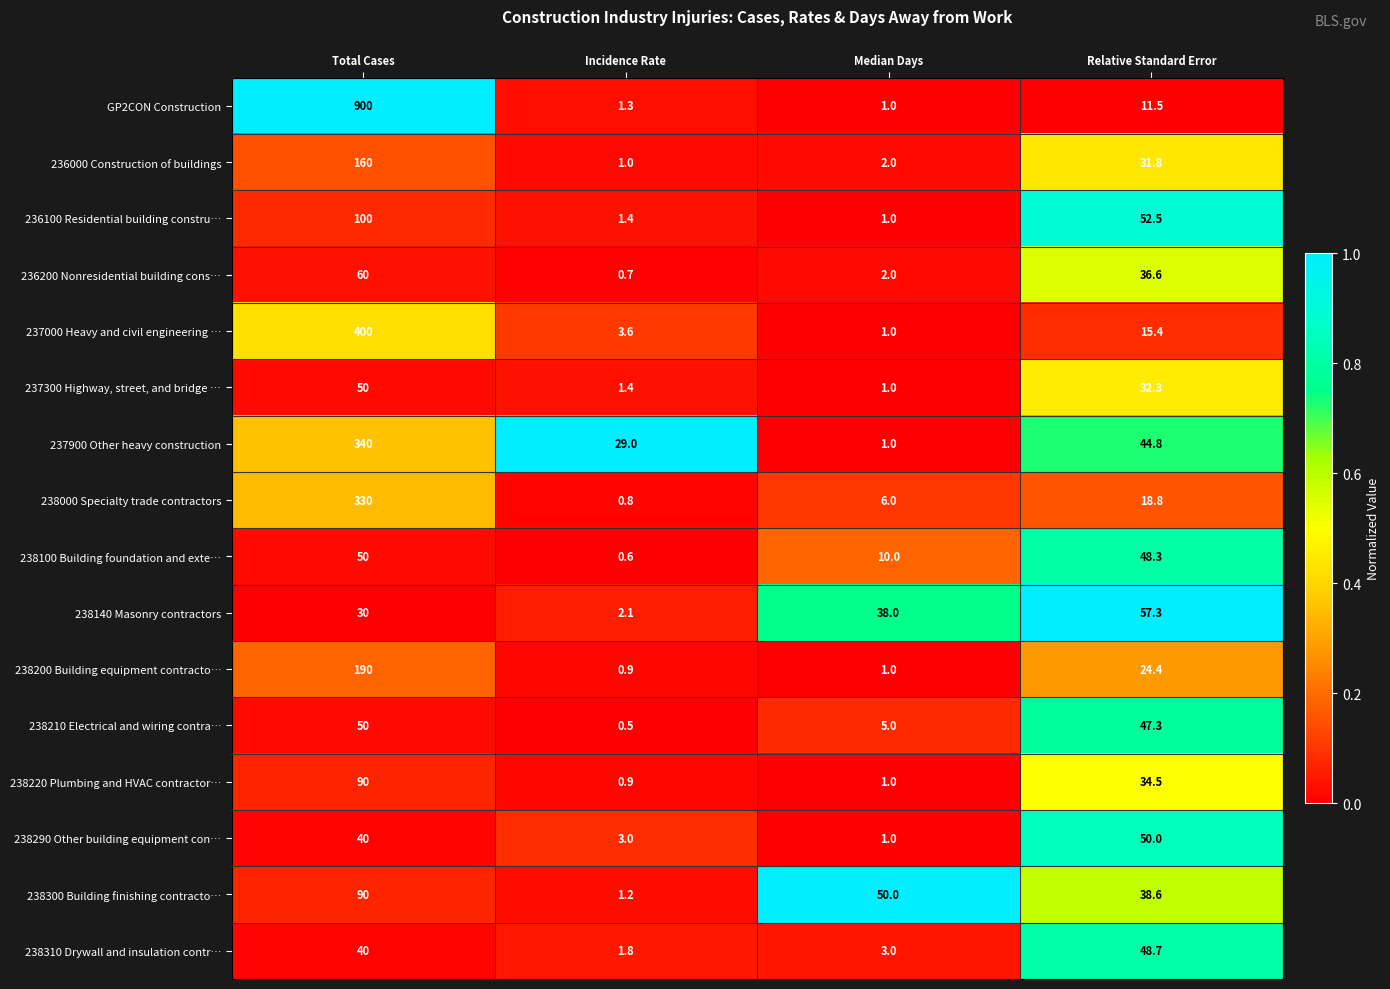

Where does the 238100 Building foundation and exte… series first go above 48?

Total Cases